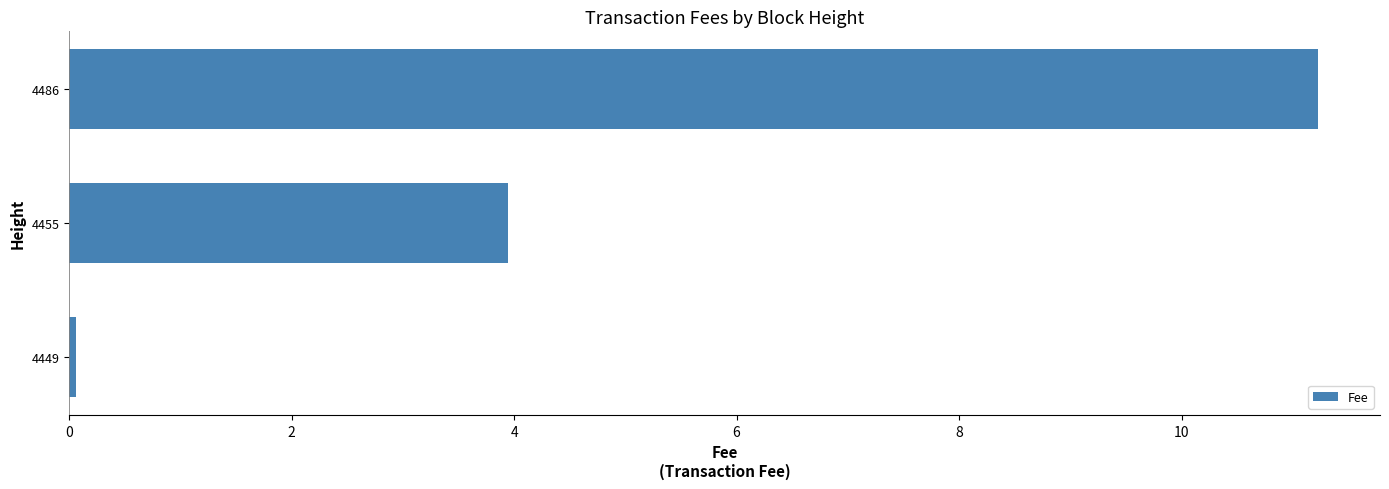

What is the change in value from 4455 to 4486?

+7.3